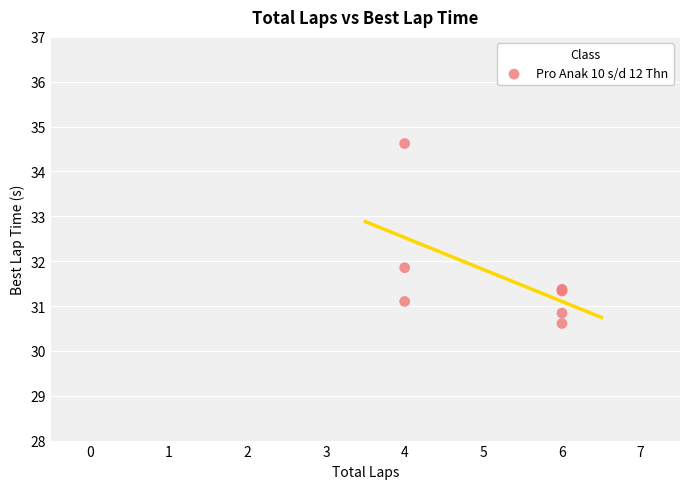

What Y value in the scatter plot is closest to 32?

31.9